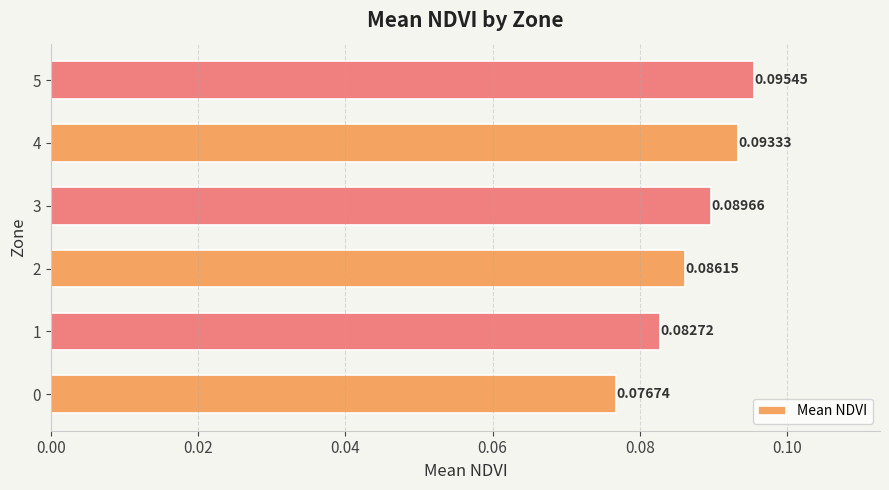

Are the bars grouped side by side (vs. stacked)?

No